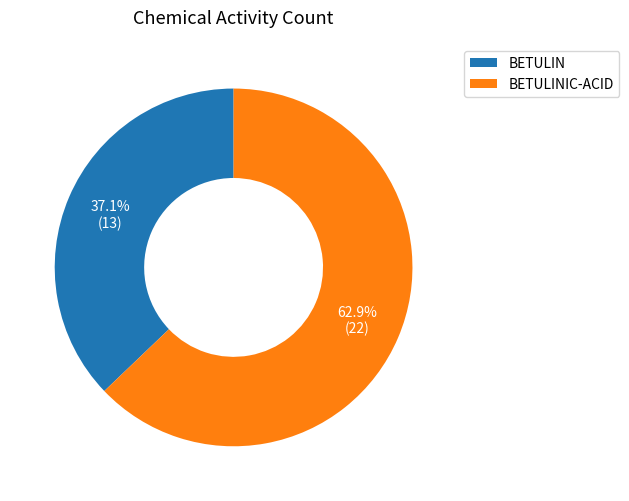

Is there a majority slice in this chart?

Yes